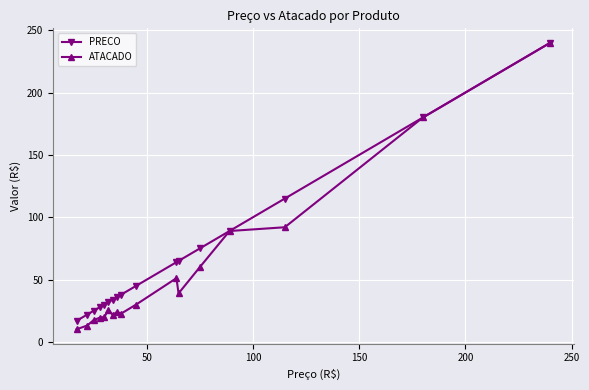

True or false: ATACADO has more than 0 interior local peaks.

True